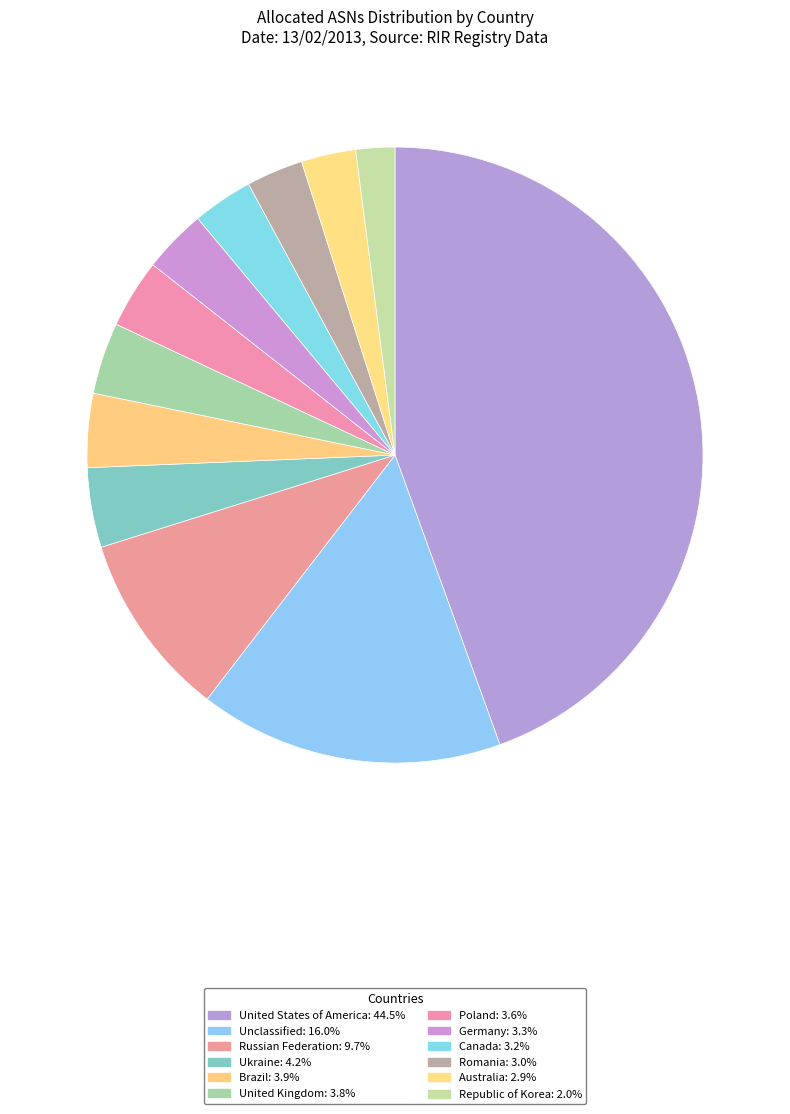

What is the smallest slice in the pie chart?

Republic of Korea